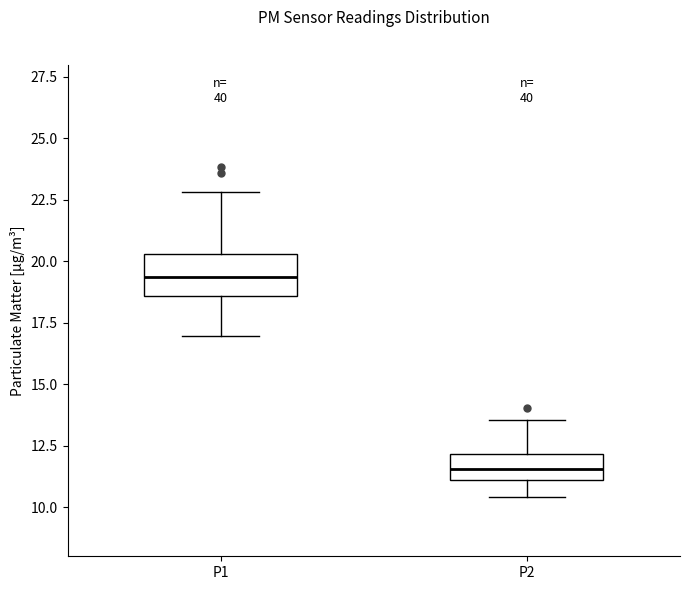

Which box is the tallest, from its lower edge to its upper edge?

P1